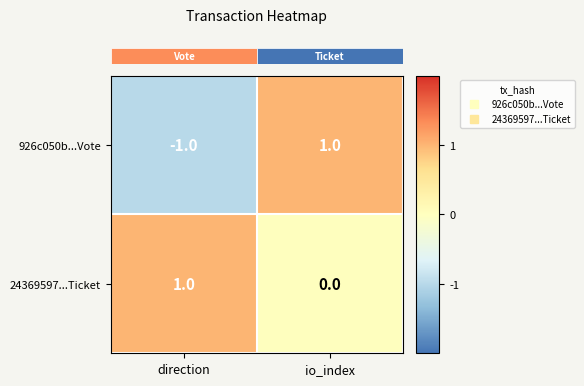

Rank the categories by 24369597...Ticket value from lowest to highest.

io_index, direction